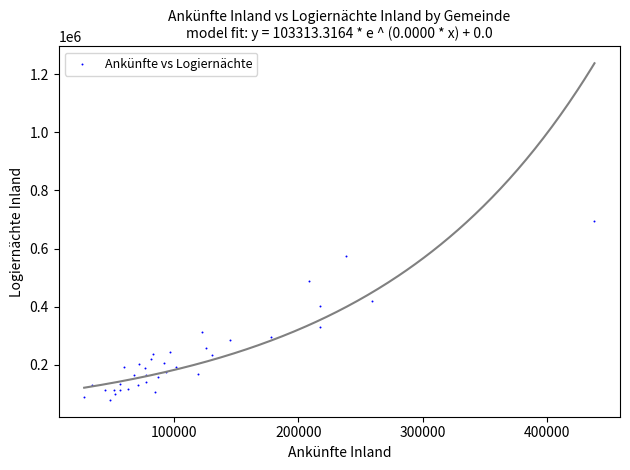

What Y value in the scatter plot is closest to 387604?

401584